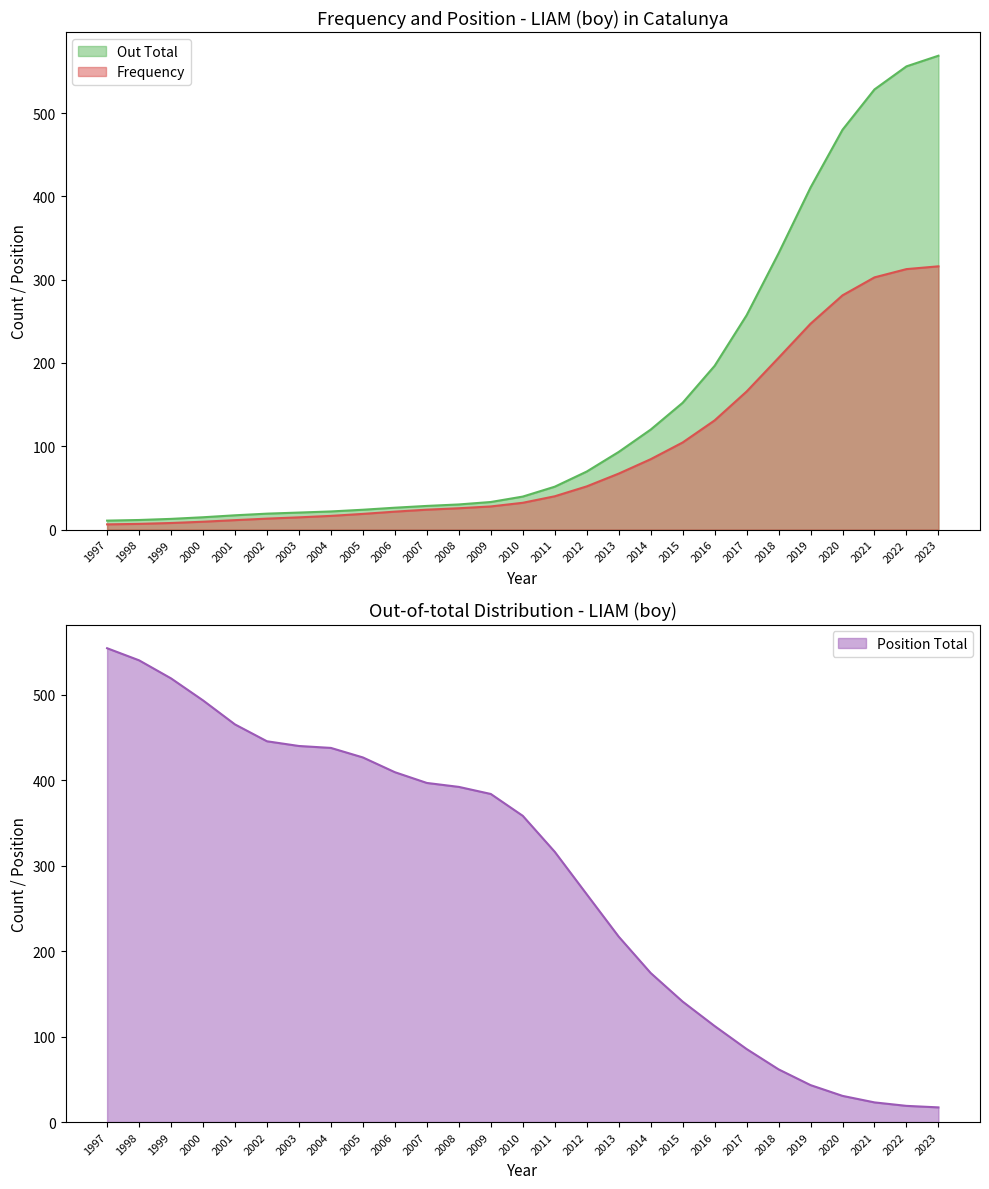

Which series has the widest spread of values?

Out Total